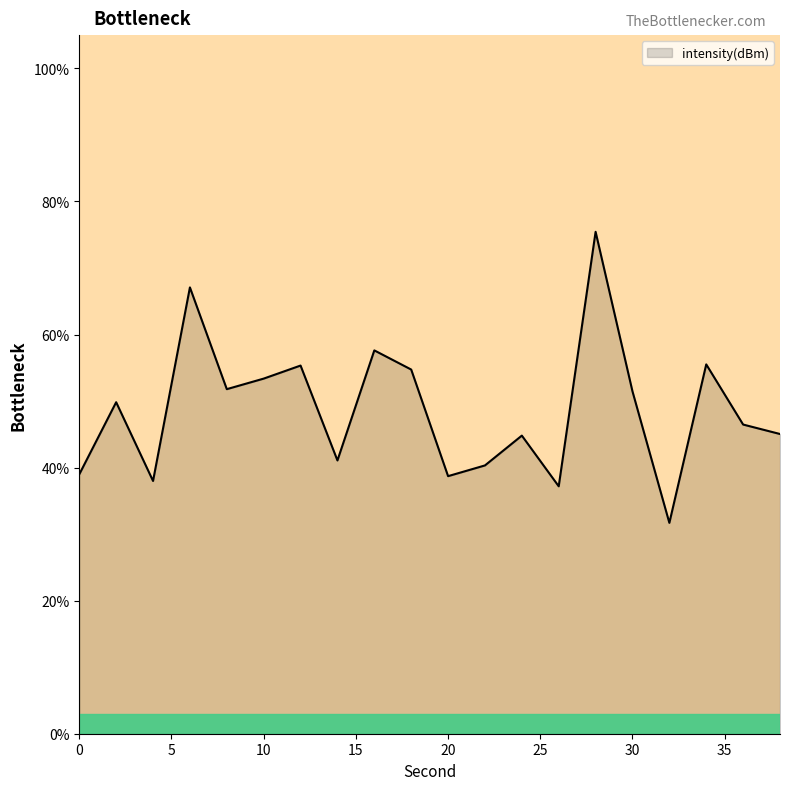

What is the smallest value displayed?

31.7